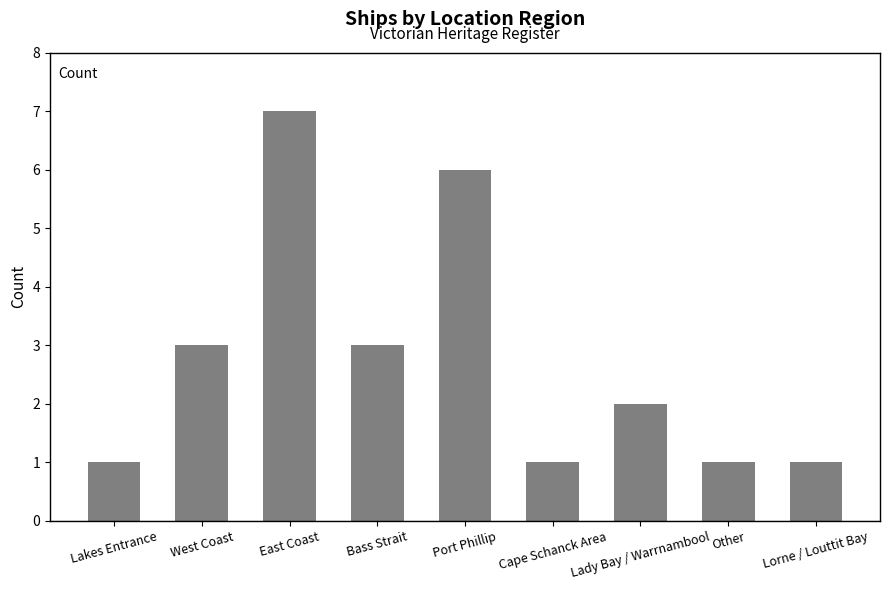

What is the difference between the second highest and second lowest values?

5